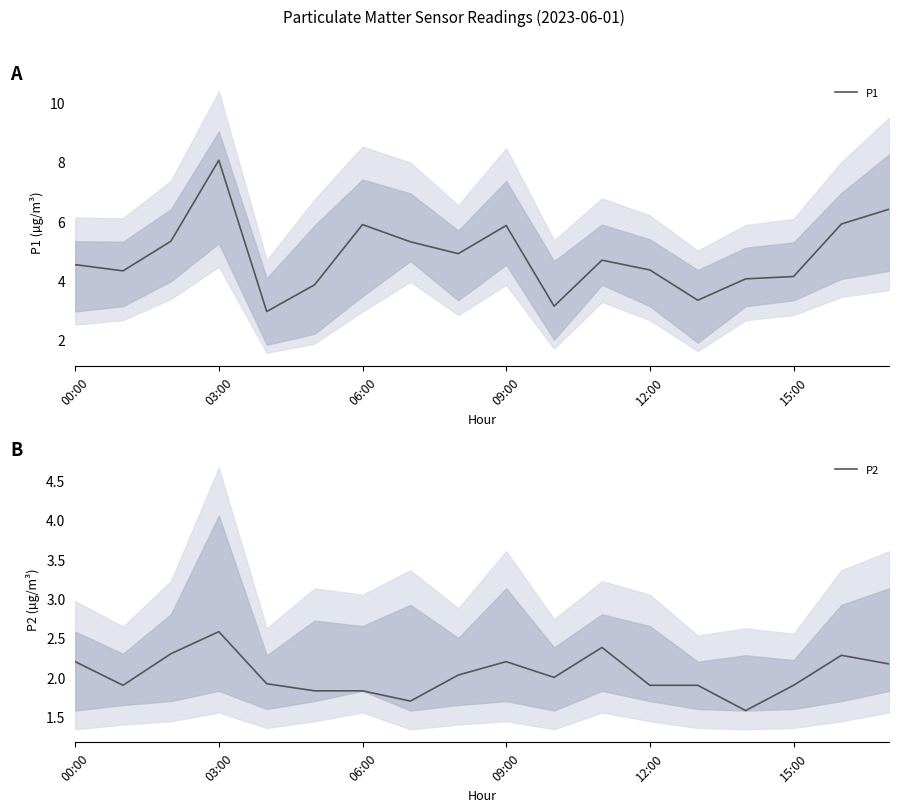

Which has a higher value, 8 or 00:00?

8